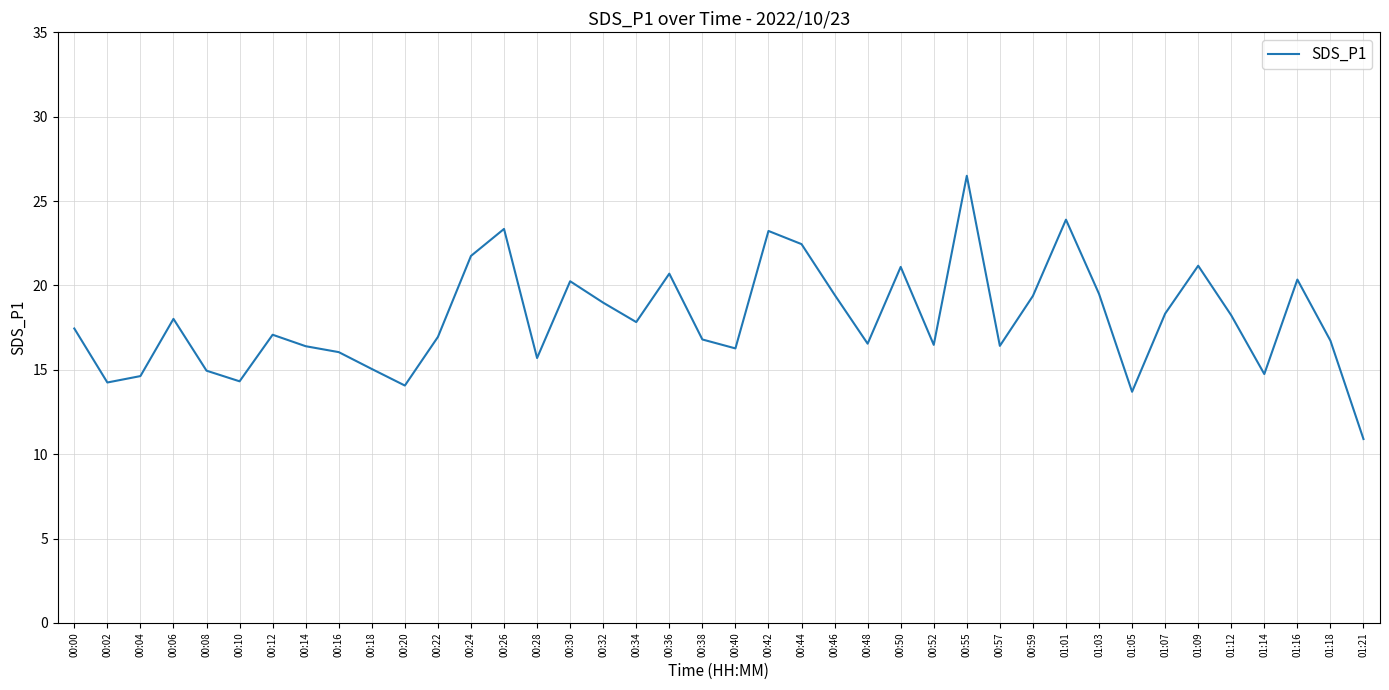

Where does the data first go above 17?

00:00